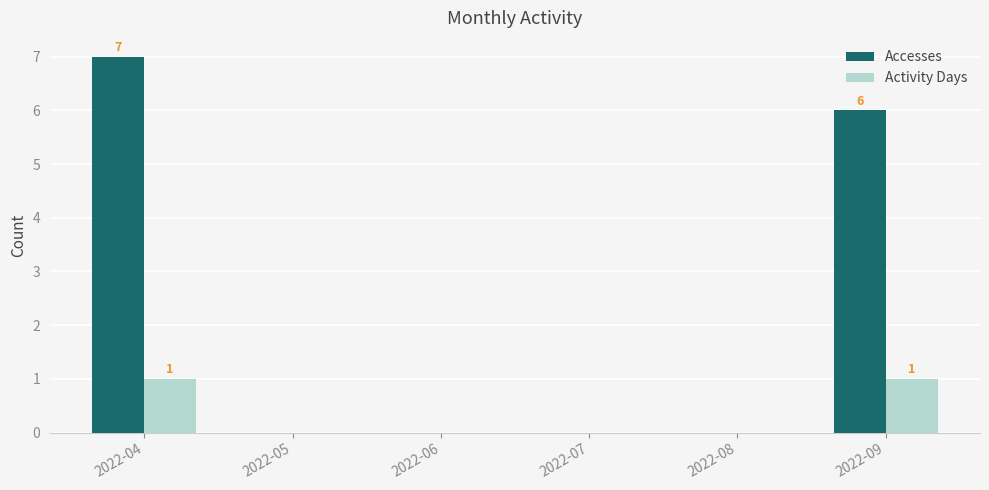

Which series has the largest total across all categories?

Accesses